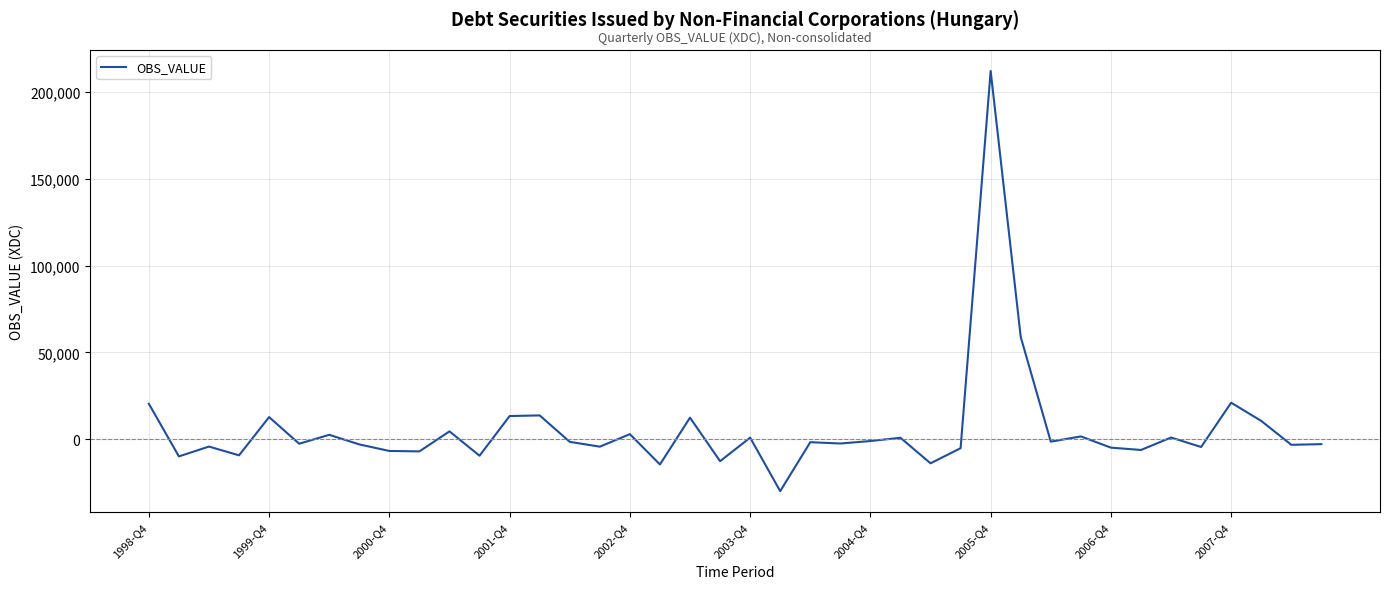

What is the greatest value displayed?

212140